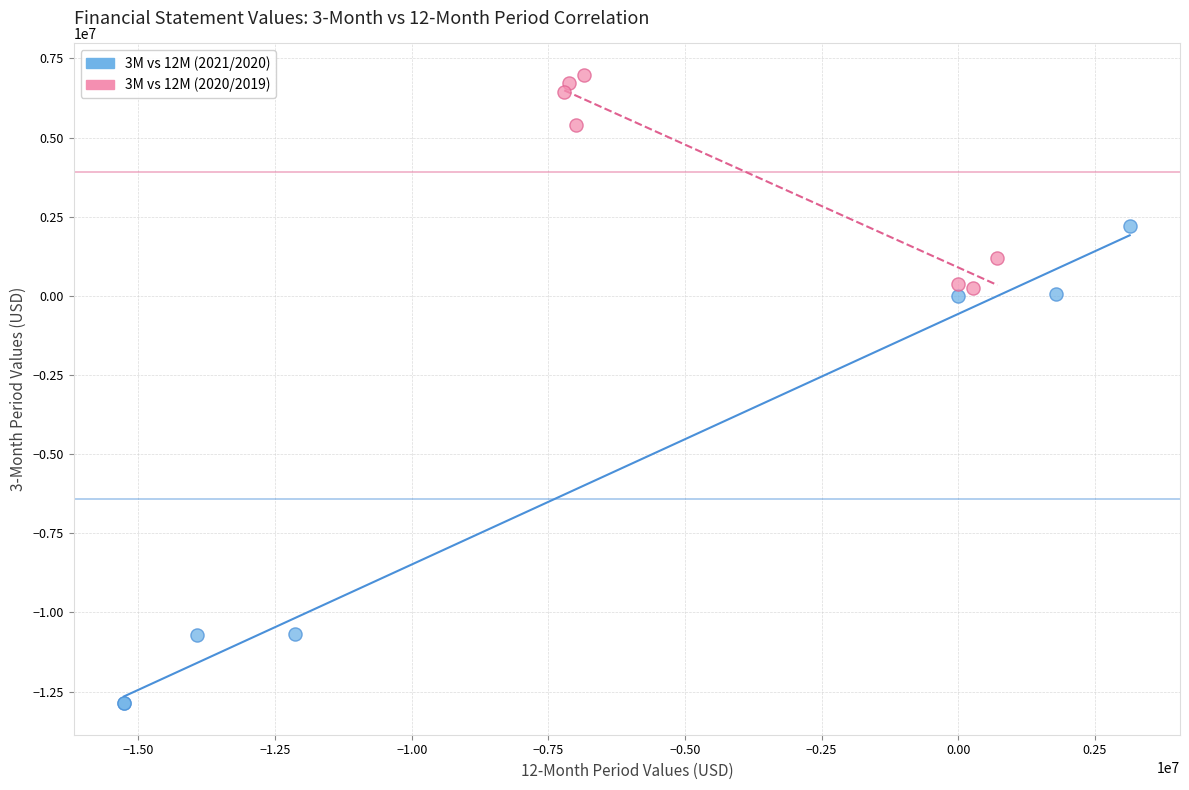

Which series has the widest spread of Y values?

3M vs 12M (2021/2020)